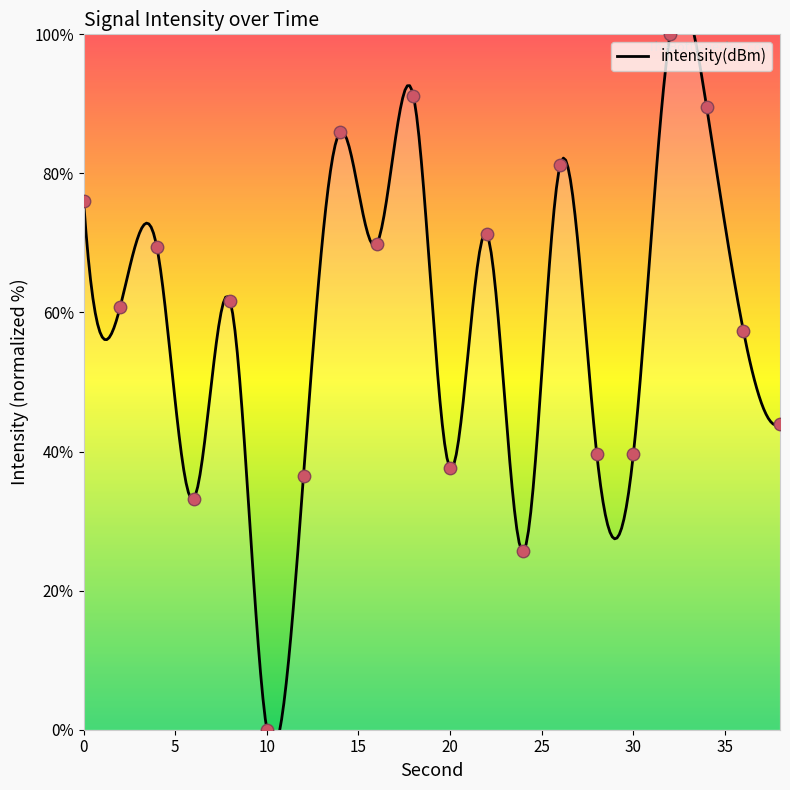

Approximately how many times larger is the value at 8 compared to 12?

1.7